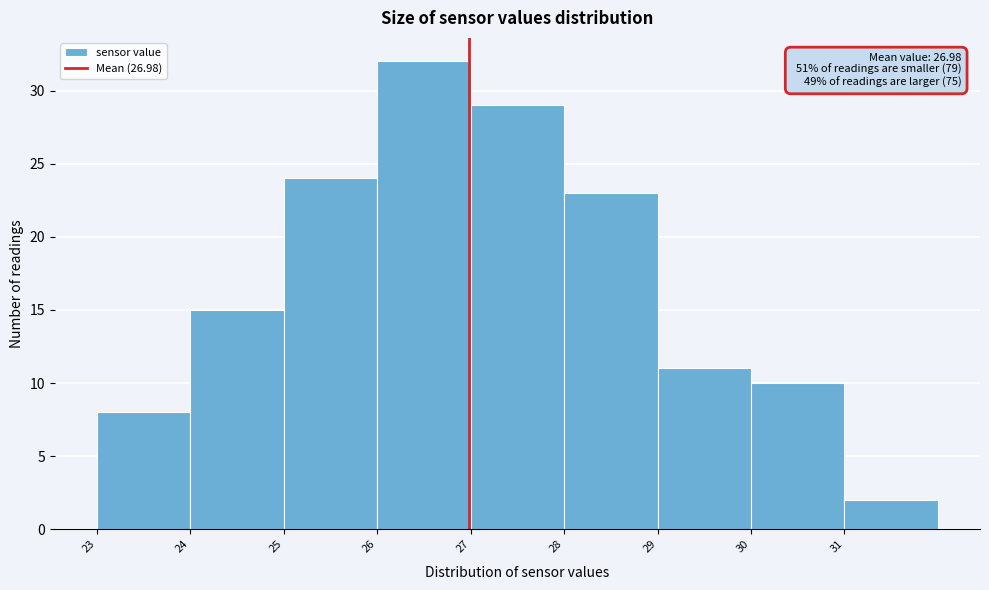

Which range on the x-axis has the tallest bar?

26 to 27